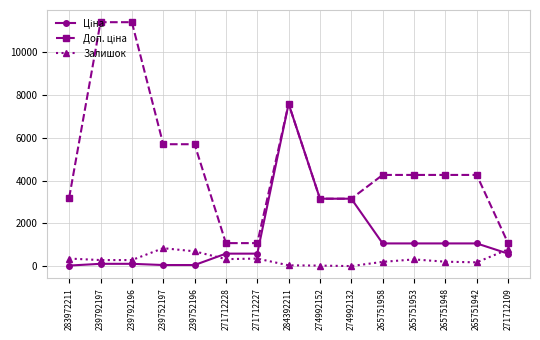

True or false: Залишок has more than 0 interior local peaks.

True